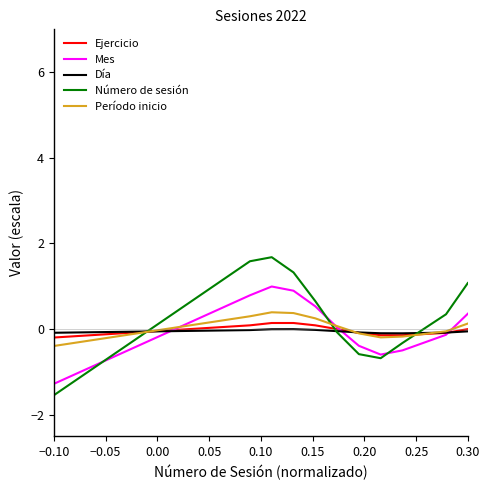

True or false: Número de sesión and Día intersect in this chart.

True